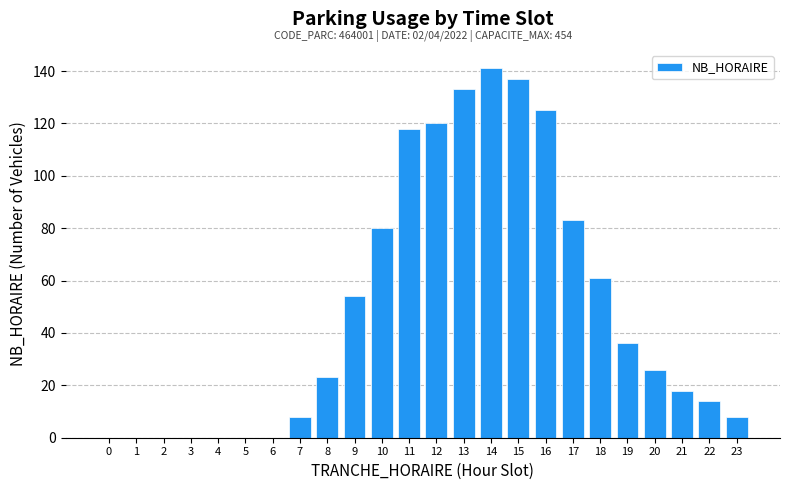

Reading right to left, extract all data points from this chart.

23=8	22=14	21=18	20=26	19=36	18=61	17=83	16=125	15=137	14=141	13=133	12=120	11=118	10=80	9=54	8=23	7=8	6=0	5=0	4=0	3=0	2=0	1=0	0=0